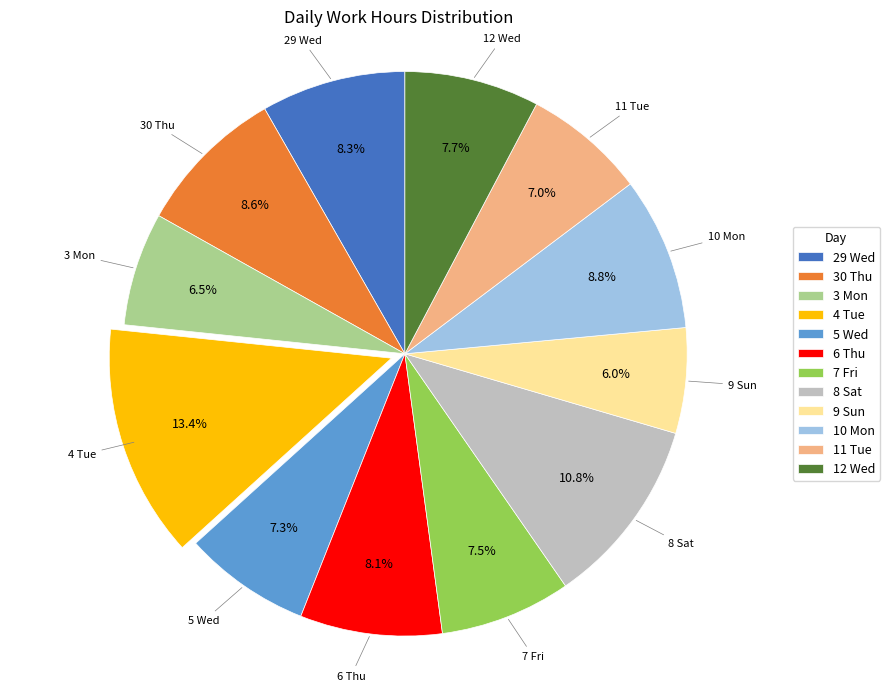

Is it true that 12 Wed is 8% of the pie?

True